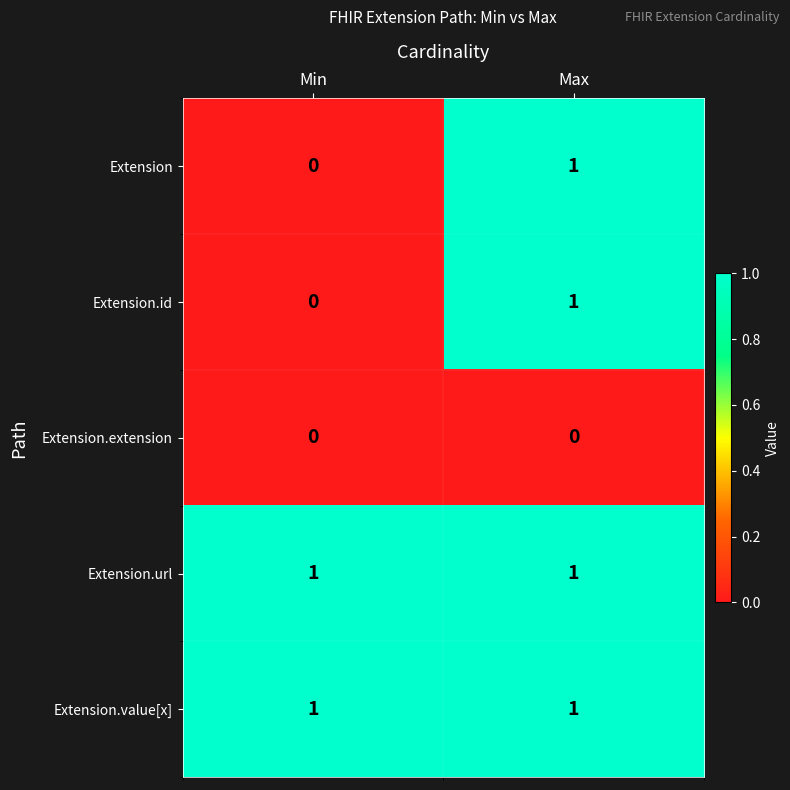

What is the total value across all series at Max?

4